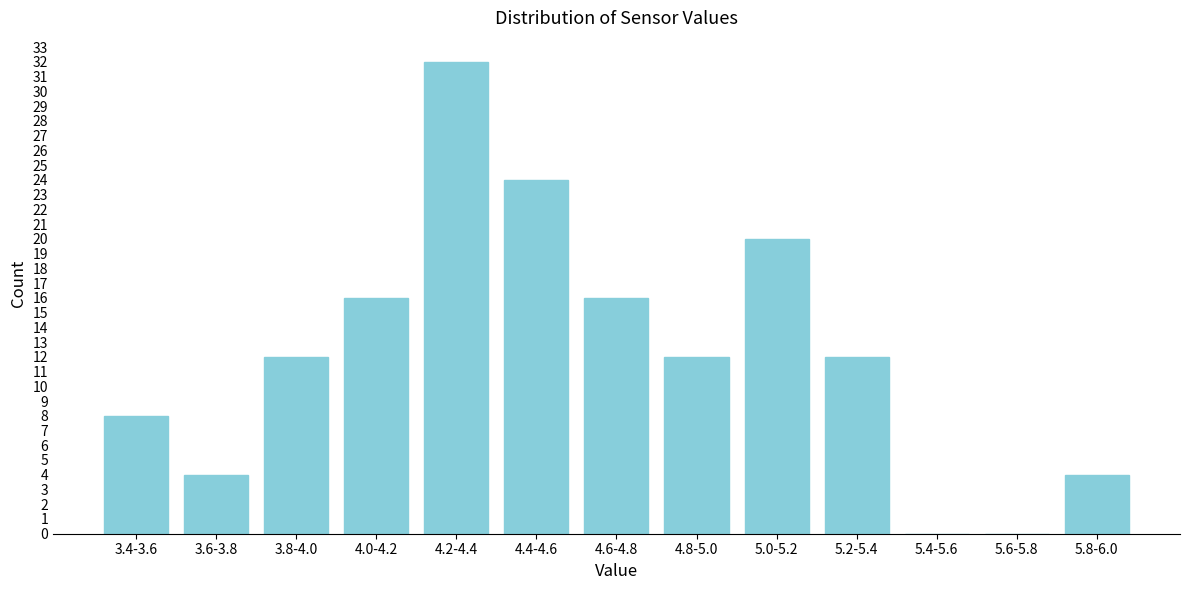

Reading right to left, what are all the values shown in this chart?

5.8-6.0=4	5.6-5.8=0	5.4-5.6=0	5.2-5.4=12	5.0-5.2=20	4.8-5.0=12	4.6-4.8=16	4.4-4.6=24	4.2-4.4=32	4.0-4.2=16	3.8-4.0=12	3.6-3.8=4	3.4-3.6=8